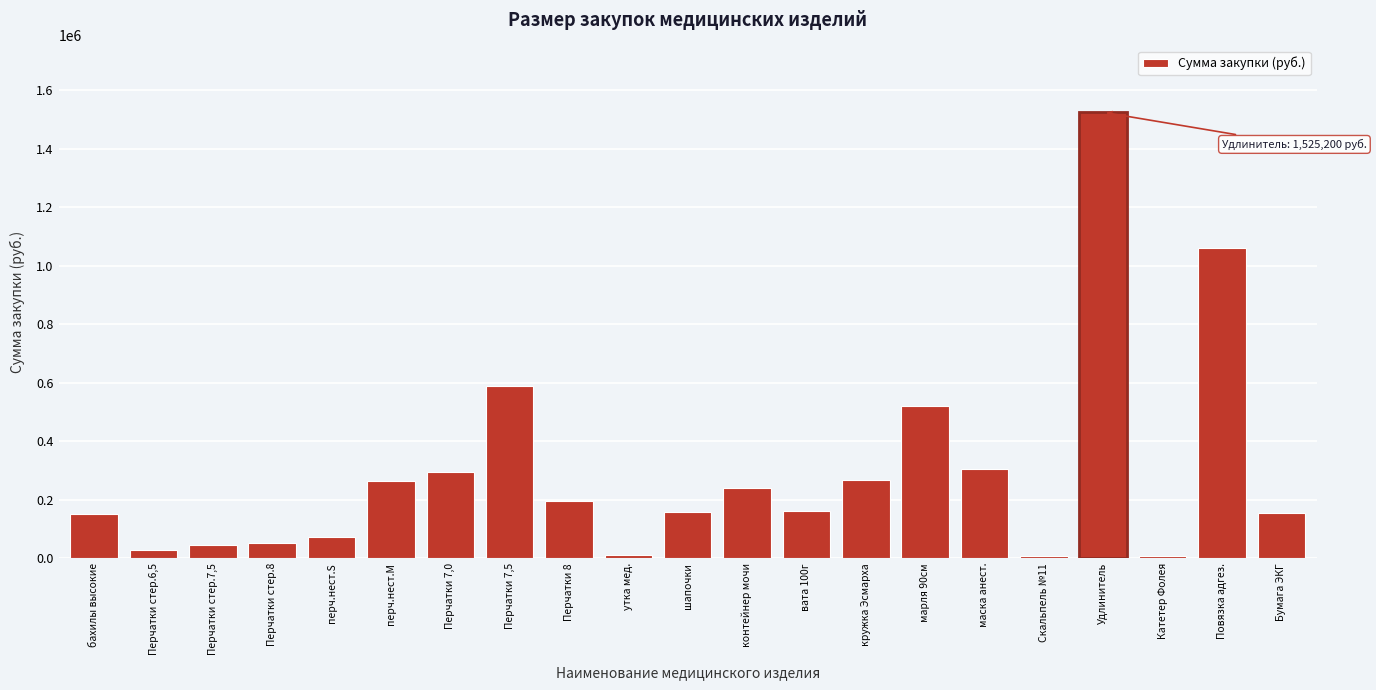

What is the greatest value displayed?

1525200